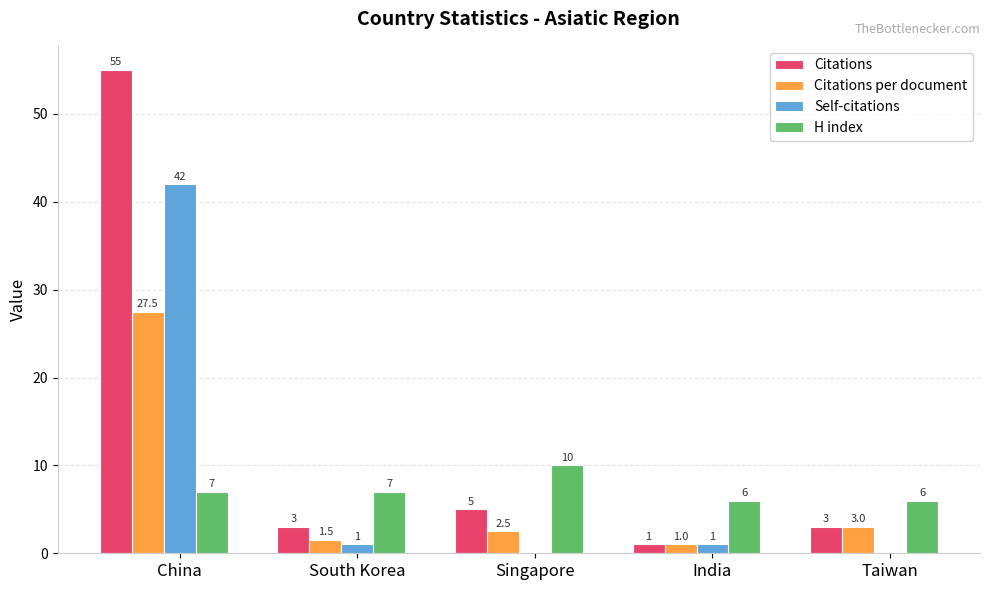

Where is Citations nearest to the value 28?

Singapore